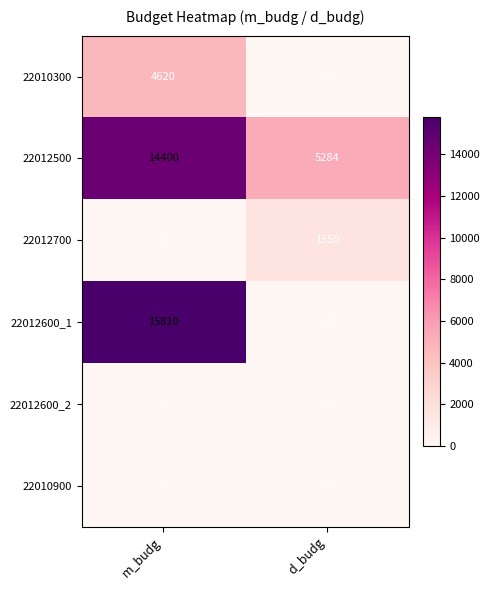

Reading left to right, what are all the values shown in this chart?

22010300: m_budg=4620	d_budg=0
22012500: m_budg=14400	d_budg=5284
22012700: m_budg=0	d_budg=1550
22012600_1: m_budg=15810	d_budg=0
22012600_2: m_budg=0	d_budg=0
22010900: m_budg=0	d_budg=0